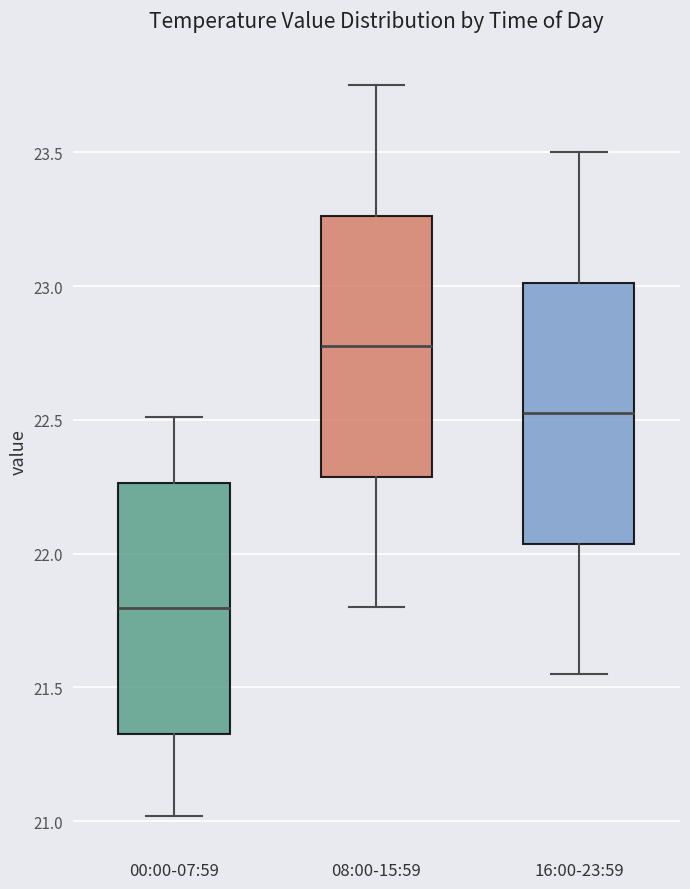

Where does the lower whisker of the box for 00:00-07:59 end on the y-axis? The values are not printed on the chart, so give them approximately, as read against the axis.

21.00